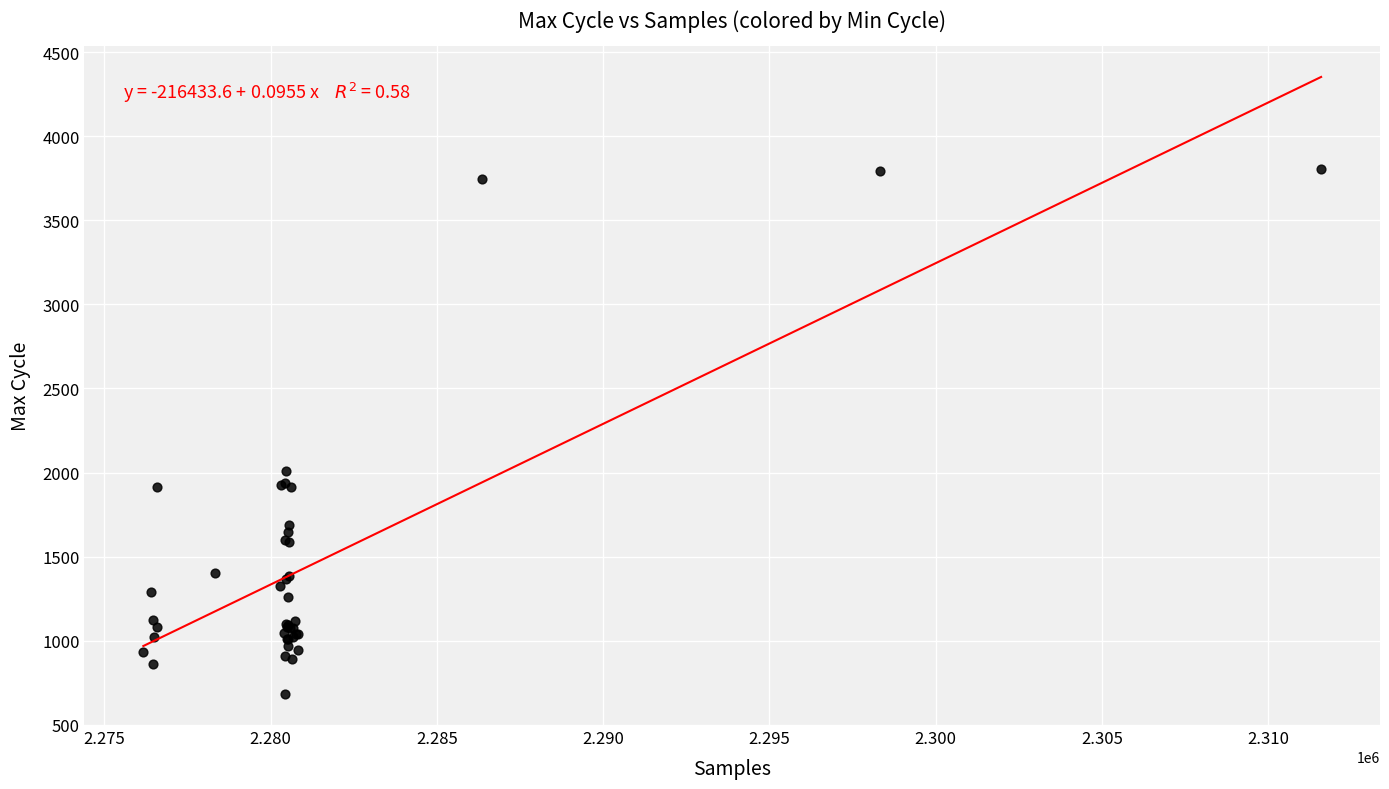

What Y value in the scatter plot is closest to 2243?

2008